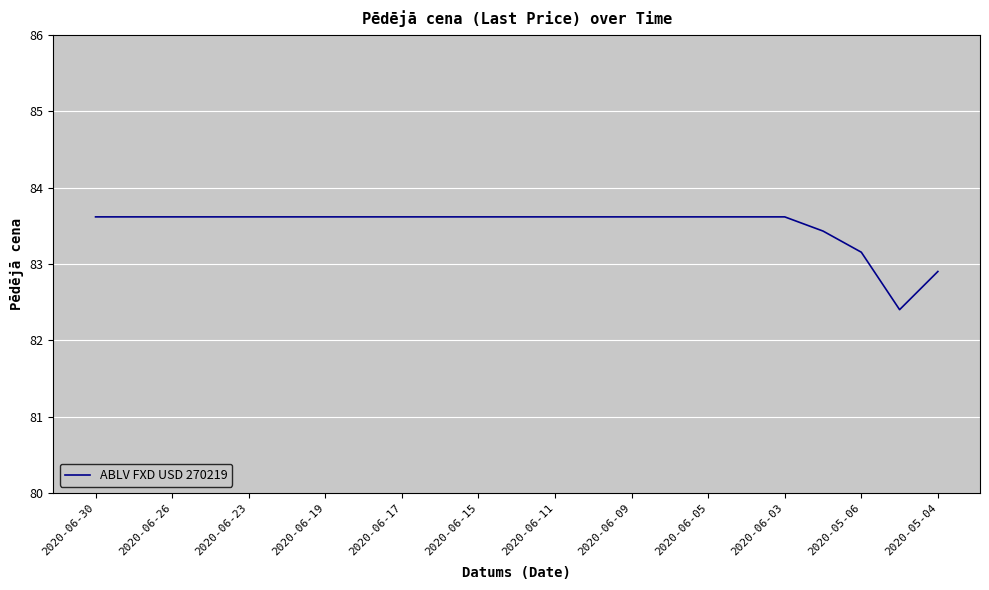

What is the maximum value shown in the chart?

83.6